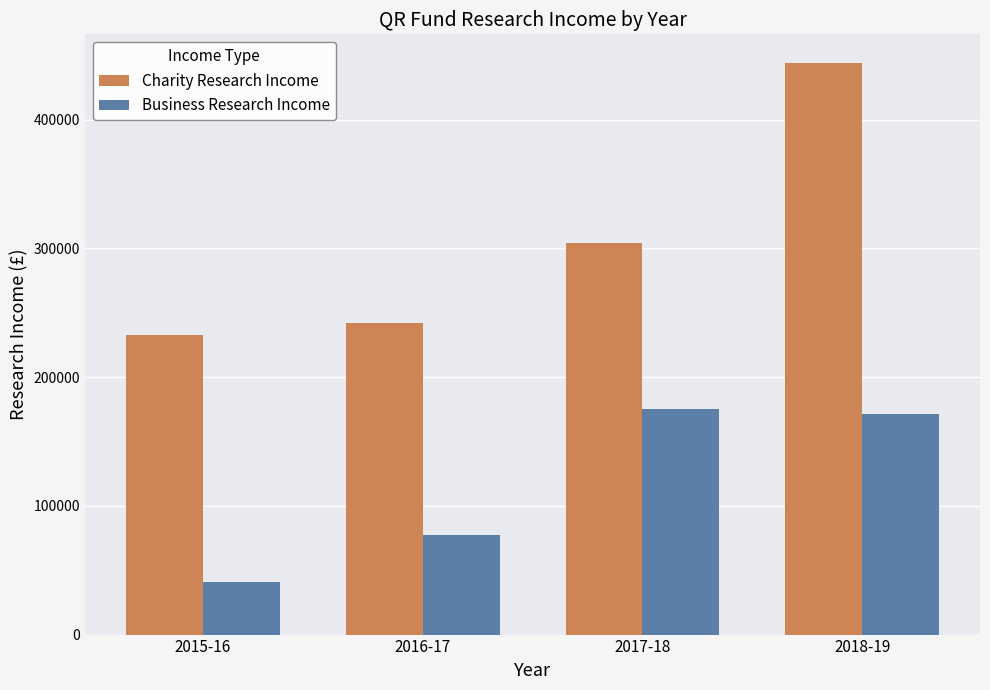

List the series in order of their overall mean, highest first.

Charity Research Income, Business Research Income